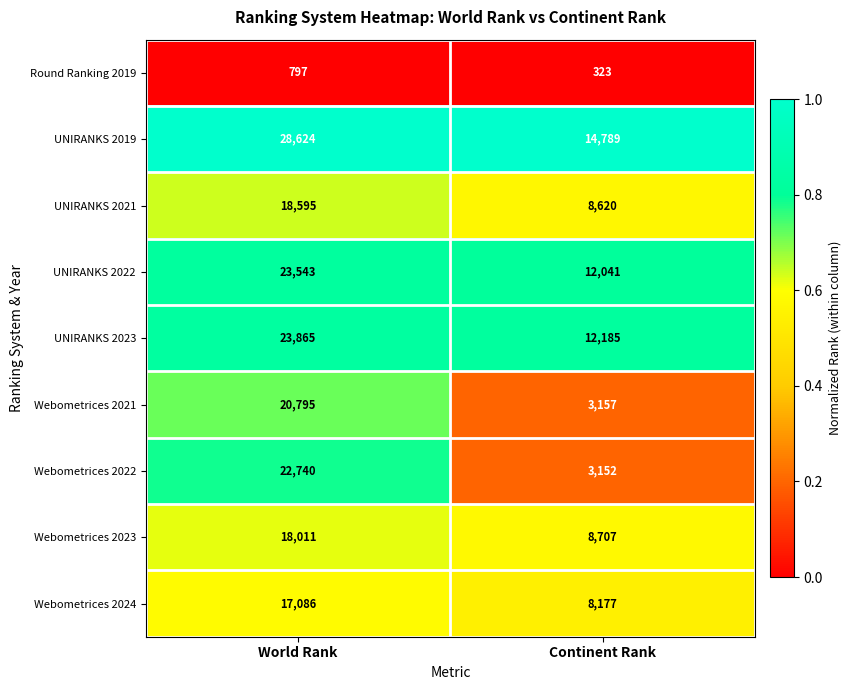

What is the total value across all series at Continent Rank?

71151